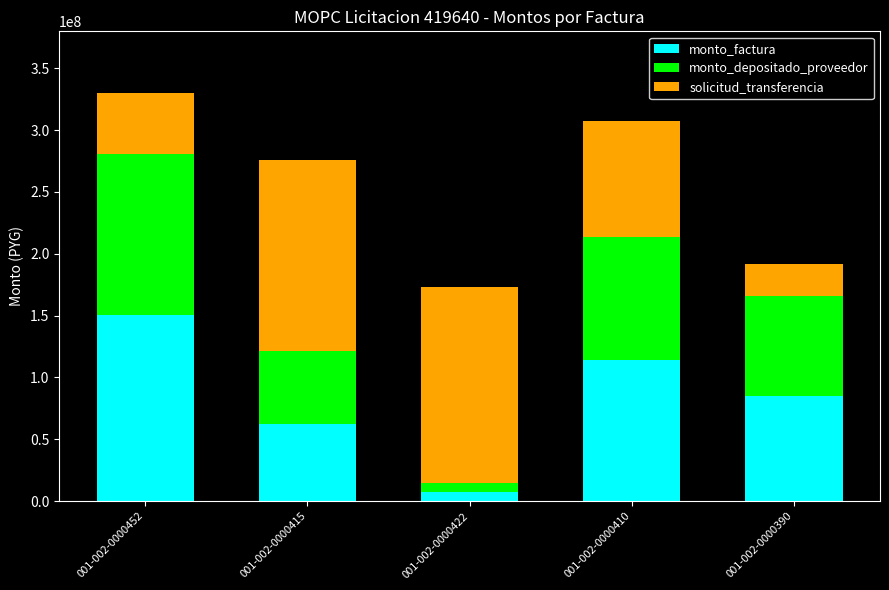

What is the difference between the second highest and minimum values in the monto_factura series?

106527660